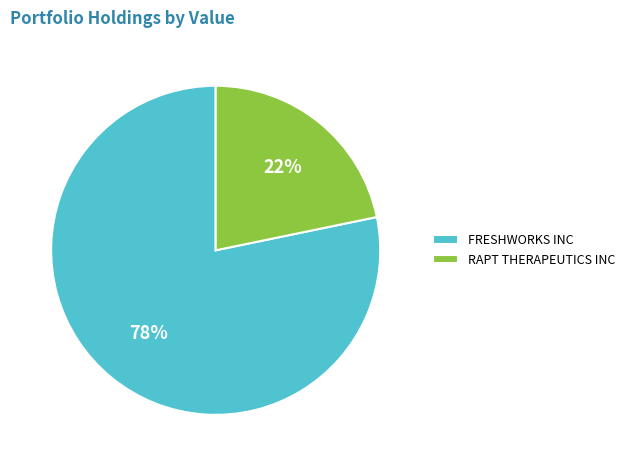

The RAPT THERAPEUTICS INC slice represents 9% of the pie. True or false?

False